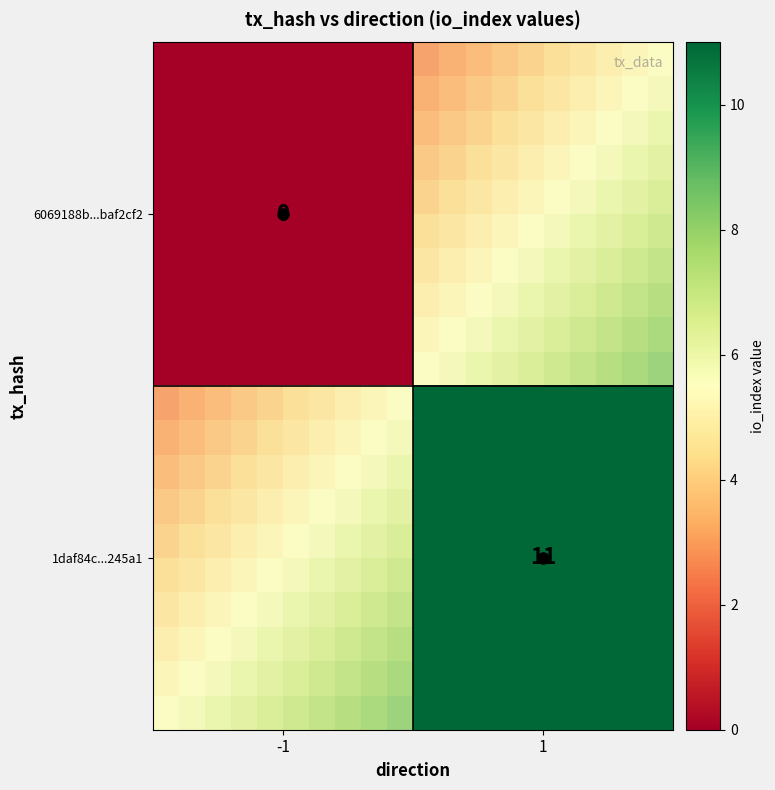

What is the sum of the 1daf84cee7c2960aeeaf444d541ce20385245a1 values at 1 and 0?

12